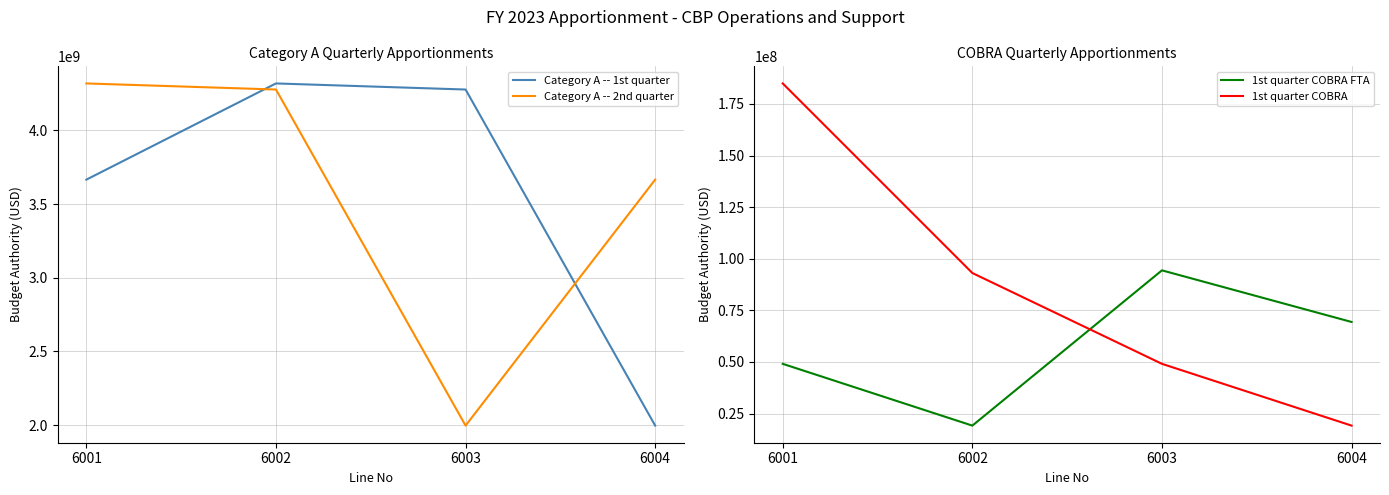

Which series has the widest spread of values?

Category A -- 1st quarter